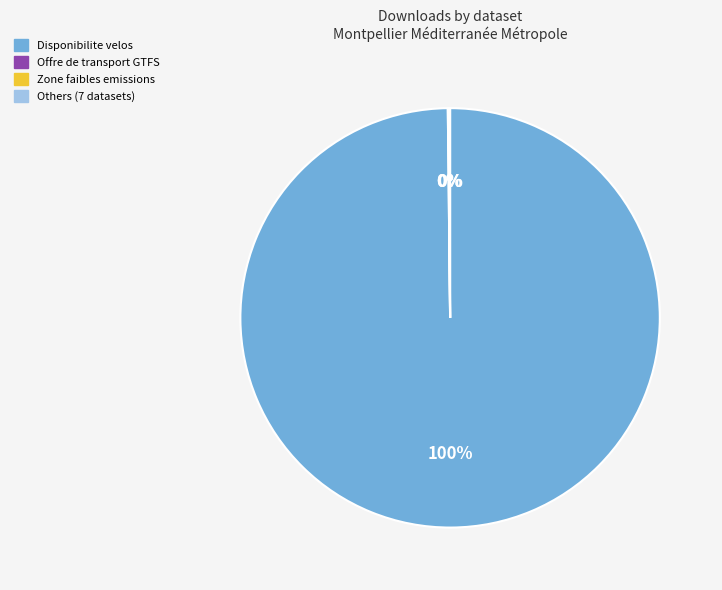

Is there a majority slice in this chart?

Yes